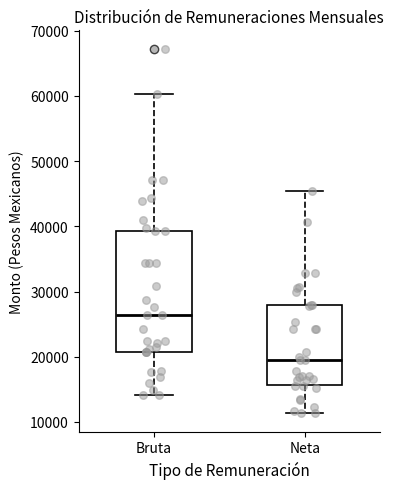

Which box has the highest median line?

Bruta